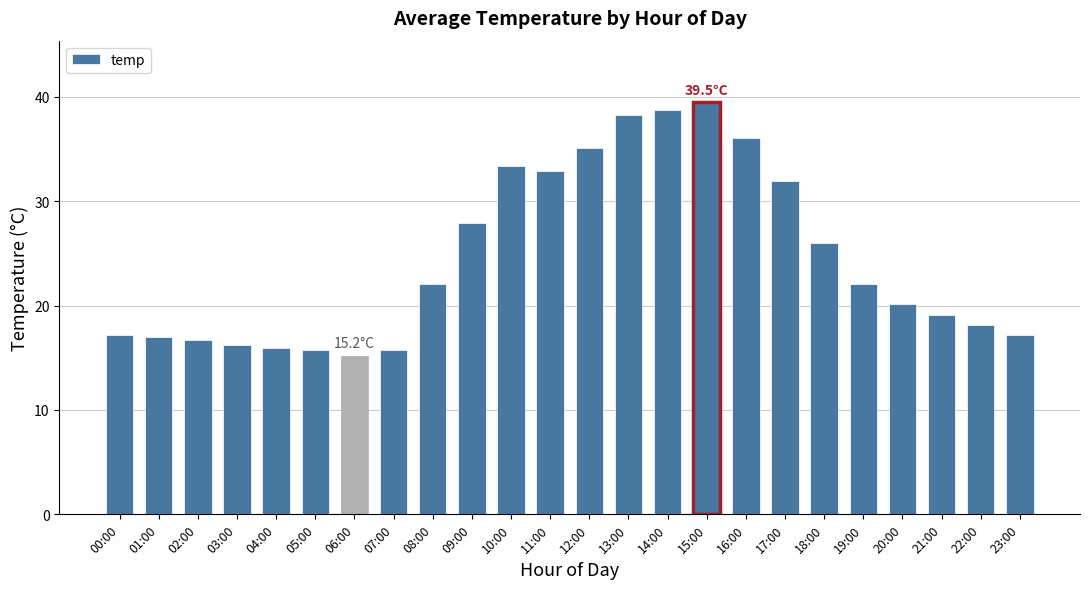

What is the ratio of the value at 07:00 to the value at 13:00?

0.4